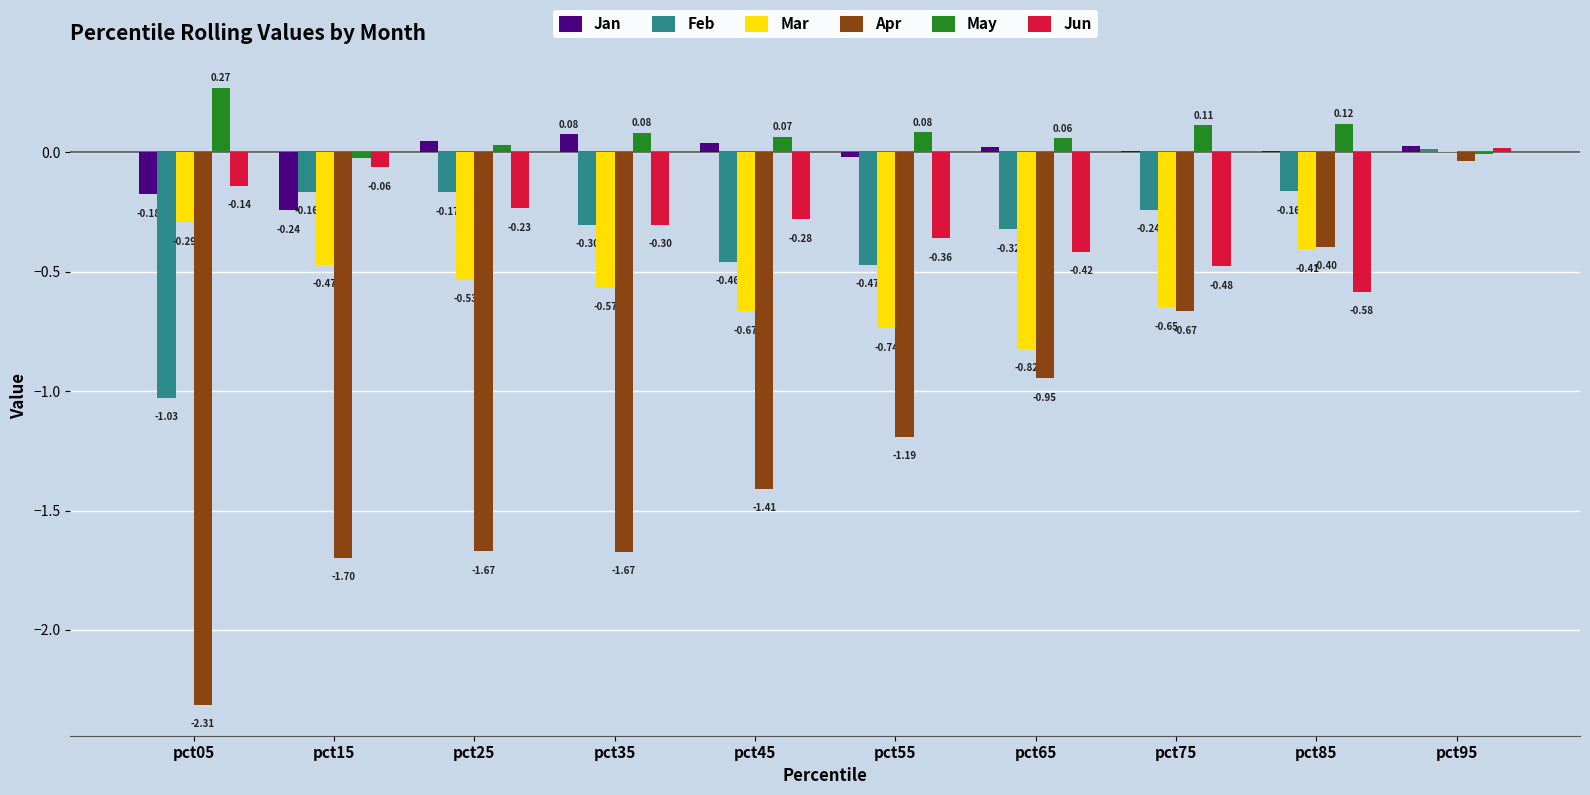

Which series has the widest spread of values?

Apr